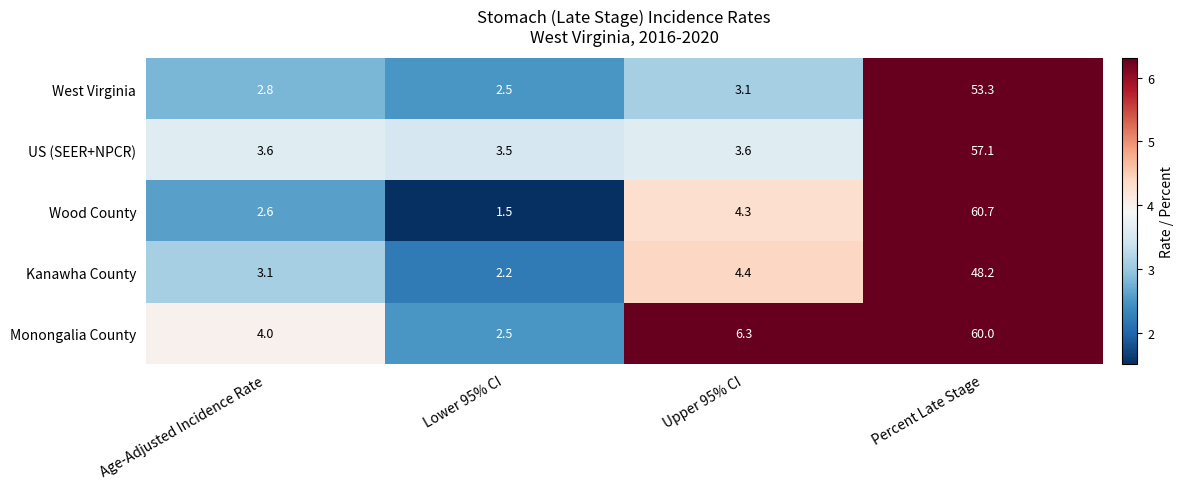

Which label corresponds to the smallest value in the chart?

Lower 95% CI